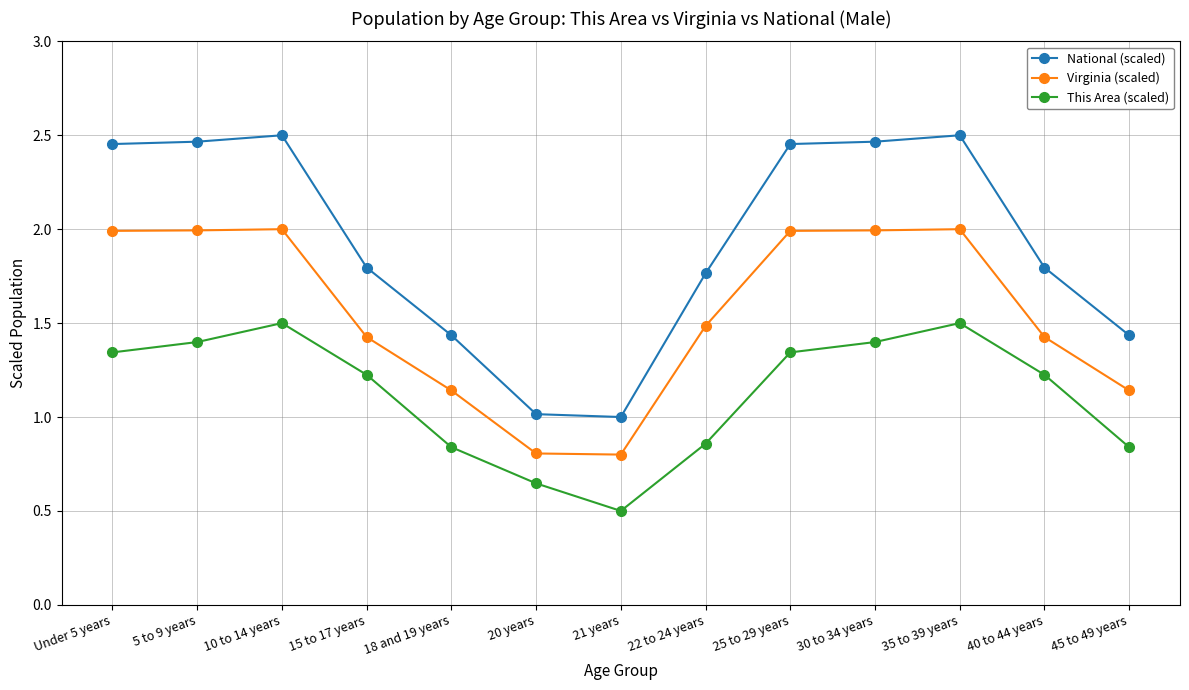

Rank the series at 22 to 24 years from highest to lowest value.

National (scaled), Virginia (scaled), This Area (scaled)